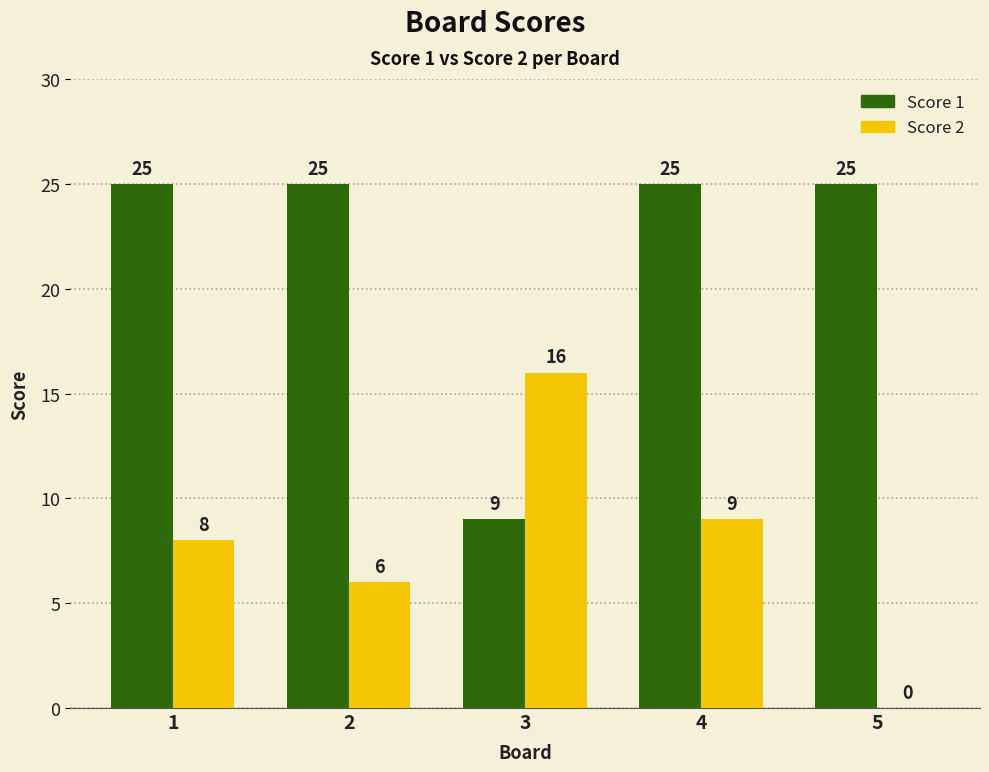

How many data points does each series have?

5